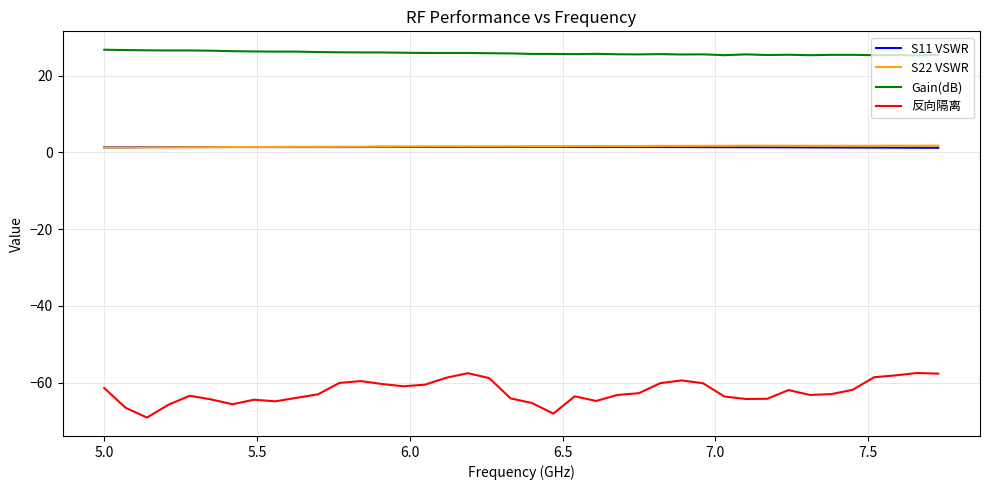

Which series has the largest range (max minus min)?

反向隔离